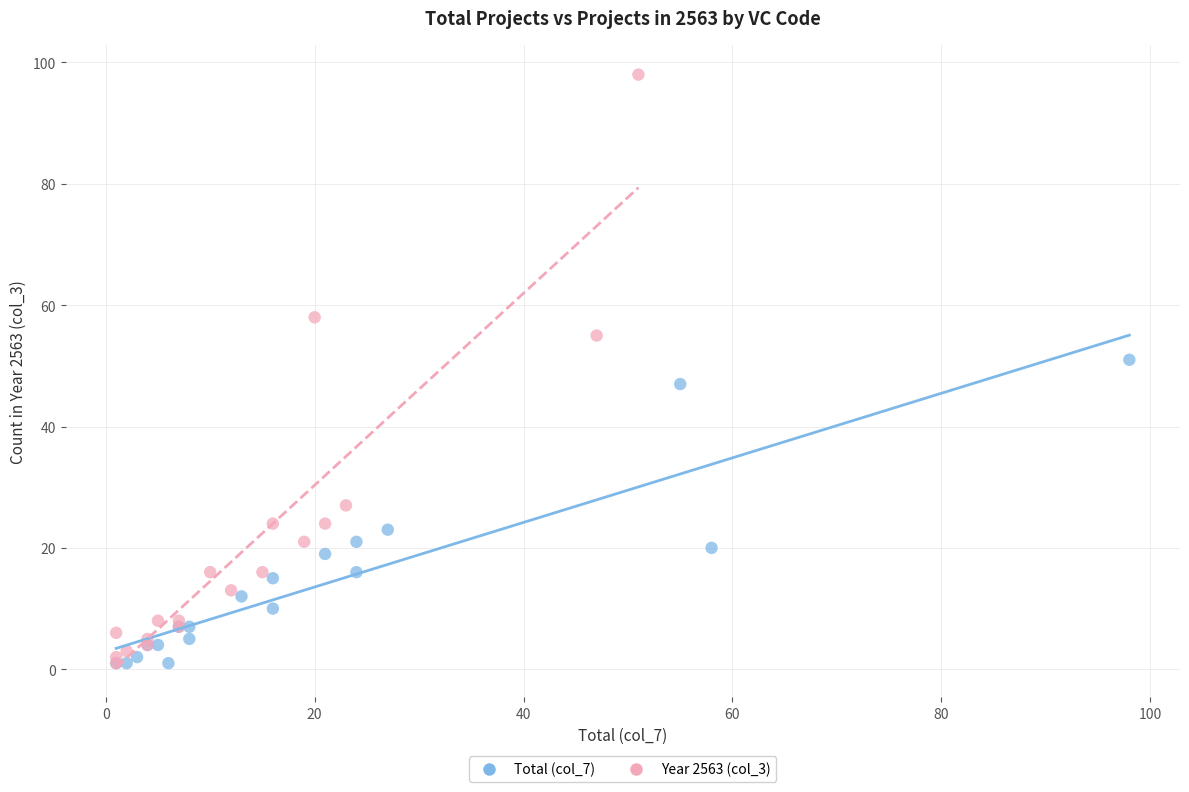

Which series has the widest spread of Y values?

Year 2563 (col_3)